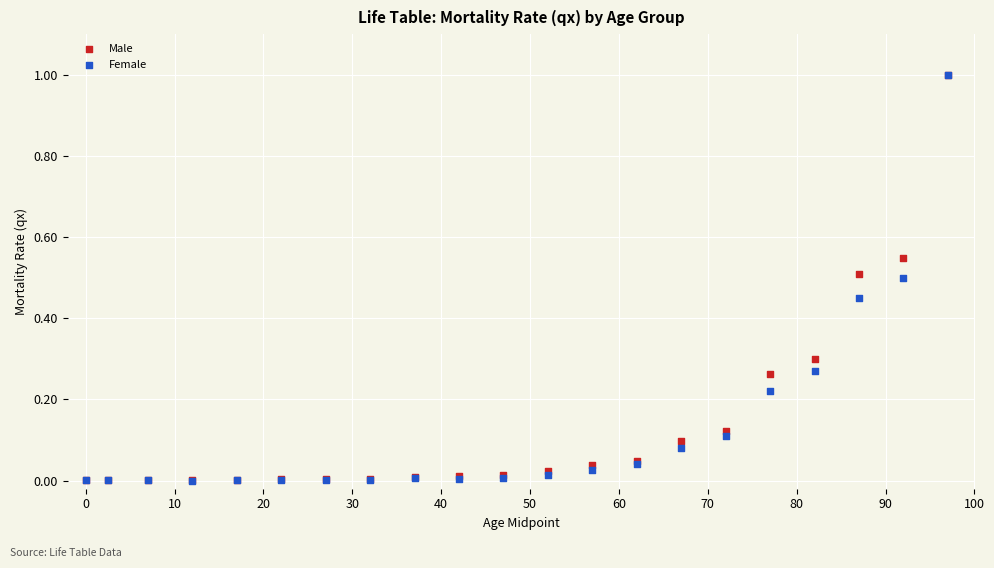

What are all the series names shown in the legend?

Male, Female